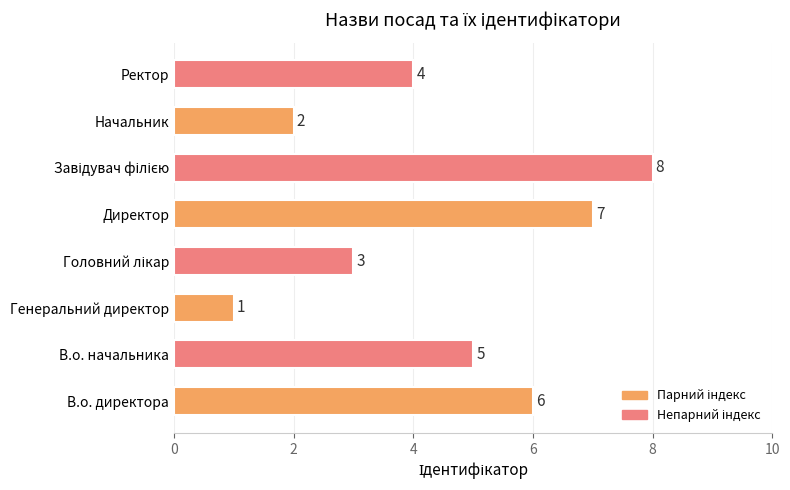

The value at Начальник is 3. True or false?

False